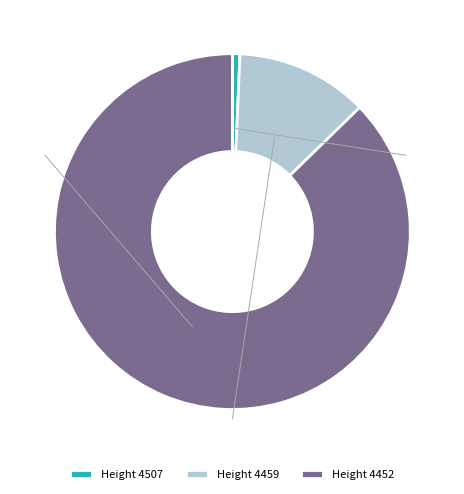

Which category accounts for the majority?

Height 4452